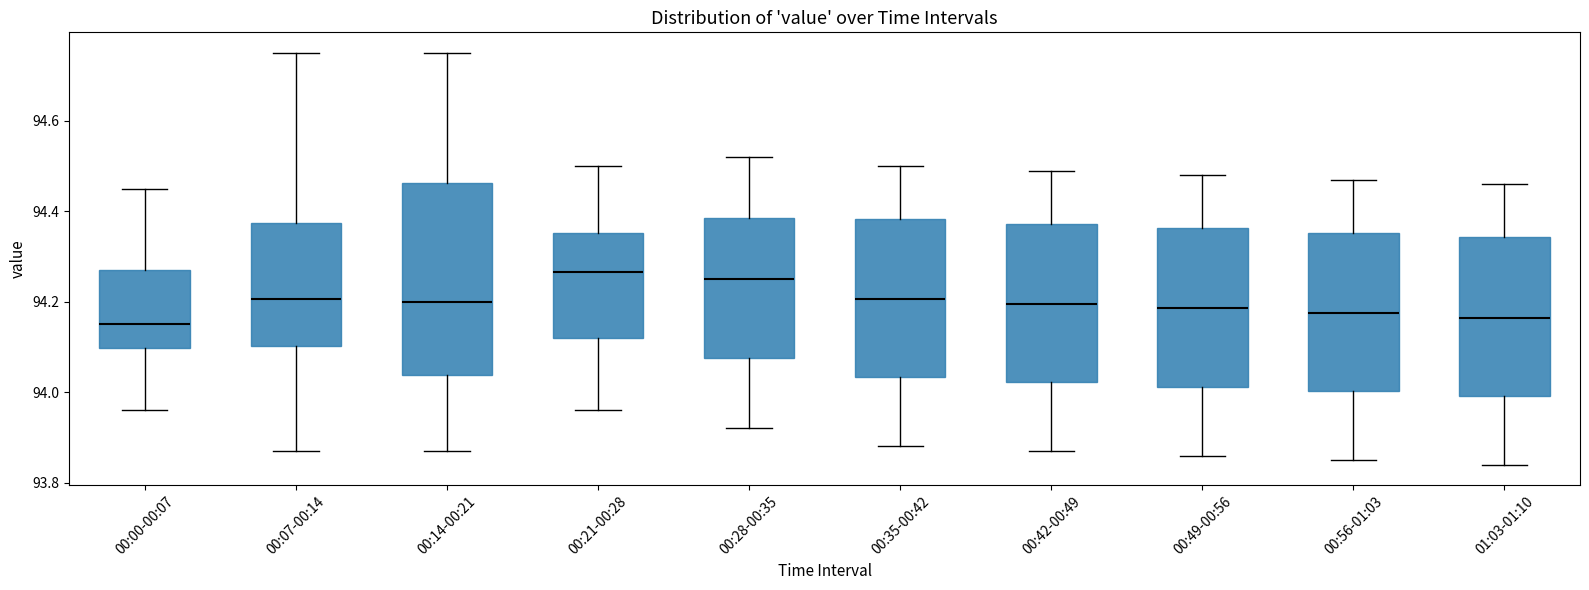

Reading left to right, read every box against the y-axis: the position of its median line, the range the box covers, and the ends of its whiskers. The values are not printed on the chart, so give them approximately, as read against the axis.

00:00-00:07: median 94.16, box 94.10 to 94.28, whiskers 93.96 to 94.46
00:07-00:14: median 94.20, box 94.10 to 94.38, whiskers 93.88 to 94.76
00:14-00:21: median 94.20, box 94.04 to 94.46, whiskers 93.88 to 94.76
00:21-00:28: median 94.26, box 94.12 to 94.36, whiskers 93.96 to 94.50
00:28-00:35: median 94.26, box 94.08 to 94.38, whiskers 93.92 to 94.52
00:35-00:42: median 94.20, box 94.04 to 94.38, whiskers 93.88 to 94.50
00:42-00:49: median 94.20, box 94.02 to 94.38, whiskers 93.88 to 94.50
00:49-00:56: median 94.18, box 94.02 to 94.36, whiskers 93.86 to 94.48
00:56-01:03: median 94.18, box 94.00 to 94.36, whiskers 93.86 to 94.48
01:03-01:10: median 94.16, box 94.00 to 94.34, whiskers 93.84 to 94.46